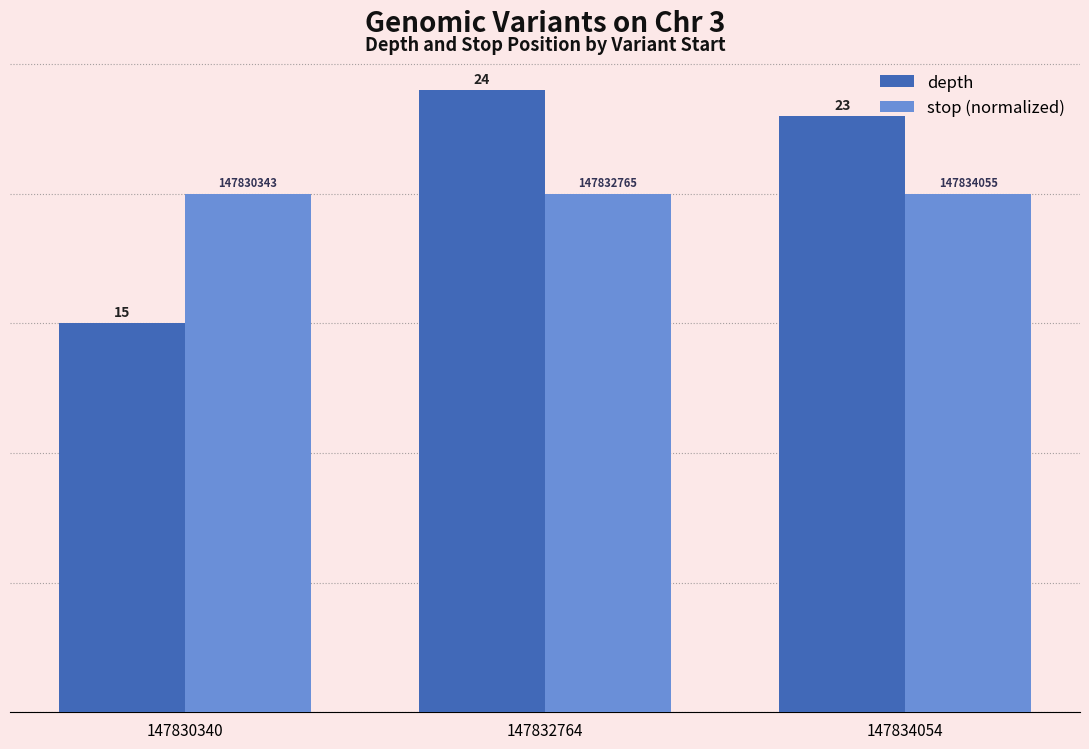

The value of depth at 147832764 is 37.2. True or false?

False